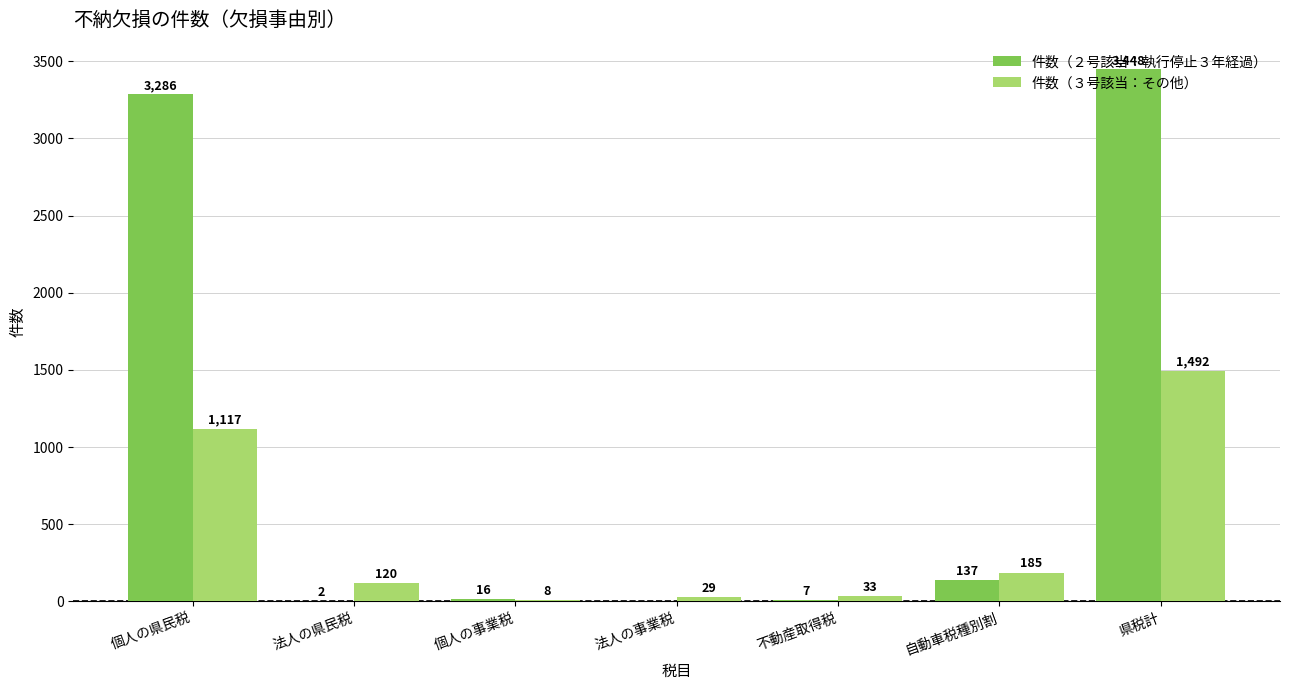

Where does the 件数（３号該当：その他） series first go above 120?

個人の県民税